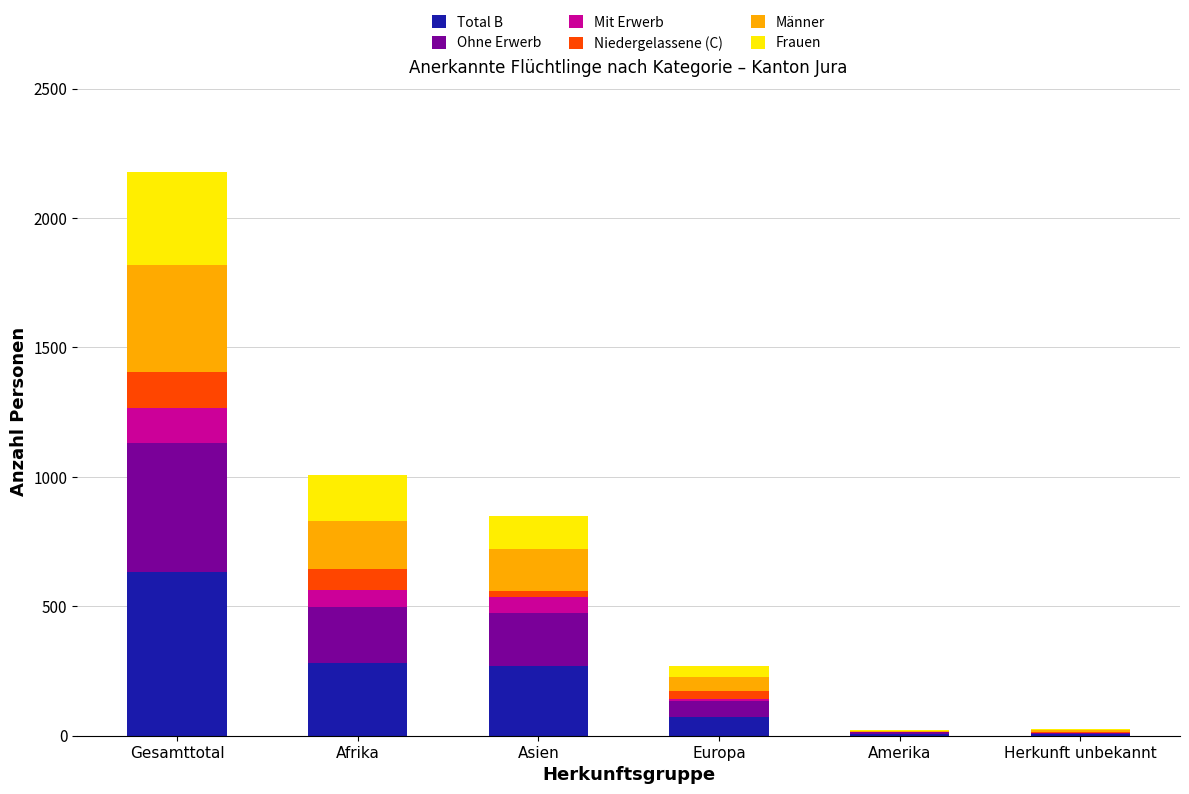

The value of Total B at Gesamttotal is 633. True or false?

True